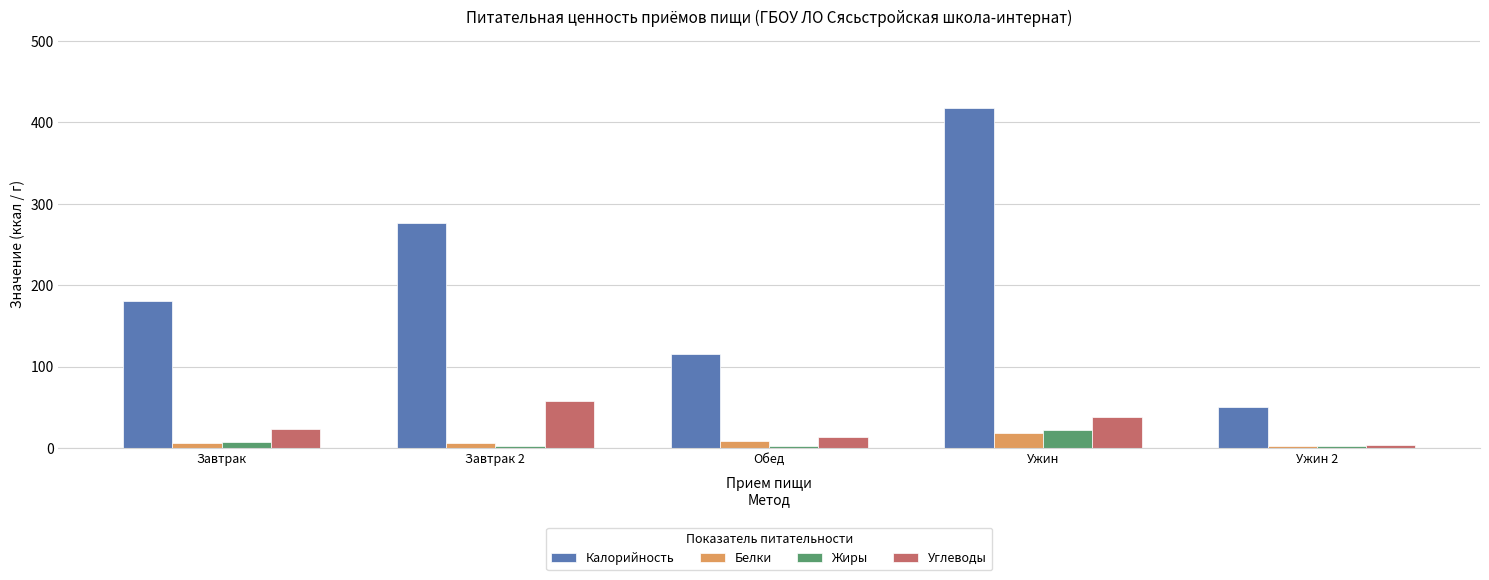

How many categories are shown in the chart?

5